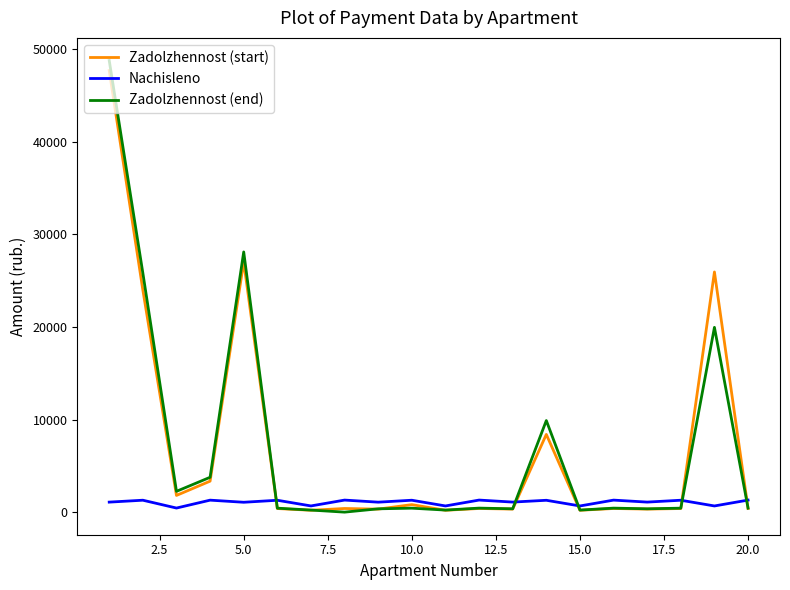

What is the maximum value for Nachisleno?

1302.9